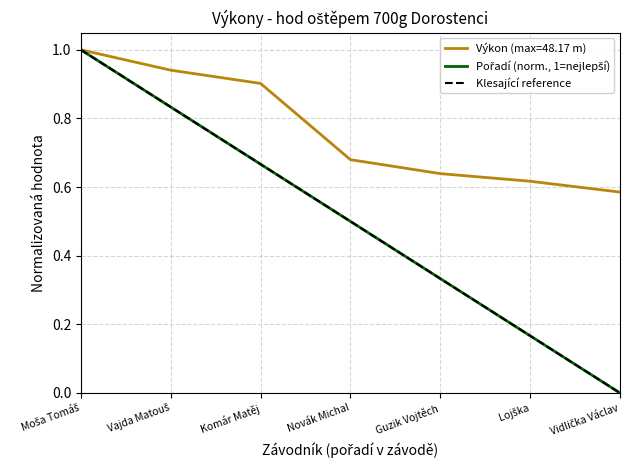

Rank the series at Vidlička Václav from highest to lowest value.

Výkon, Pořadí